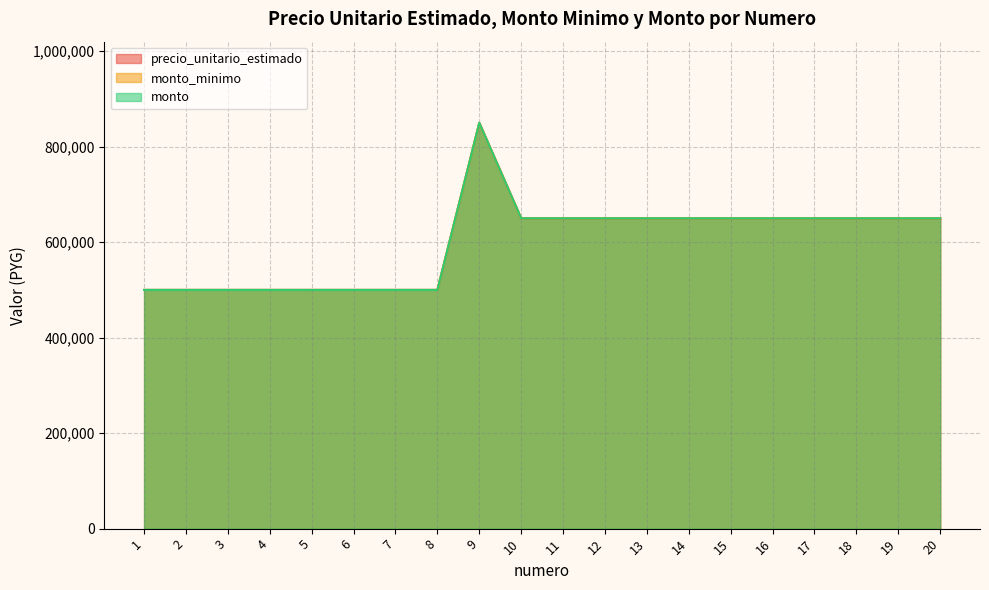

At which category does the chart reach its minimum across all series?

1